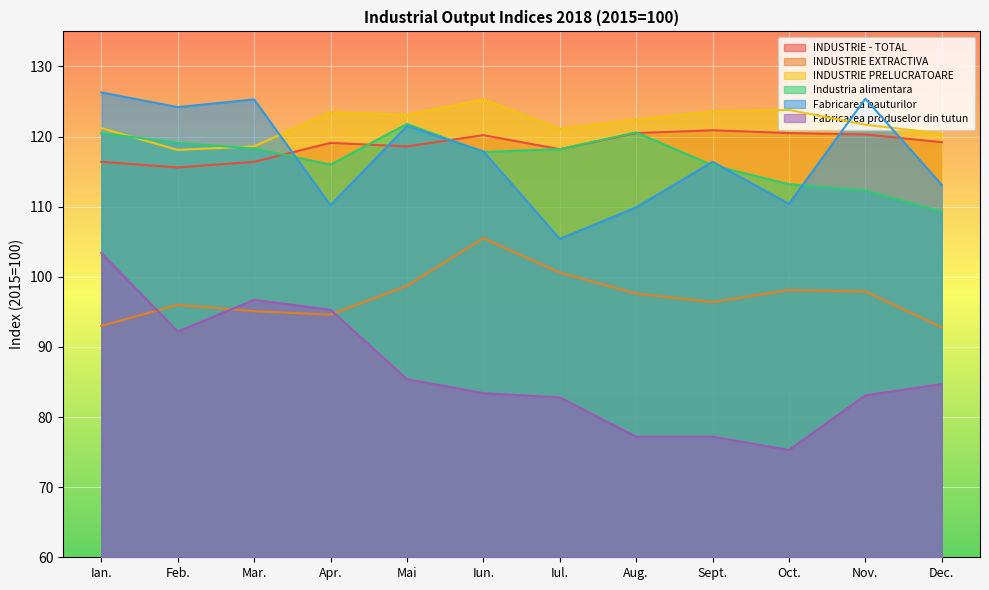

How many lines are shown in the chart?

6